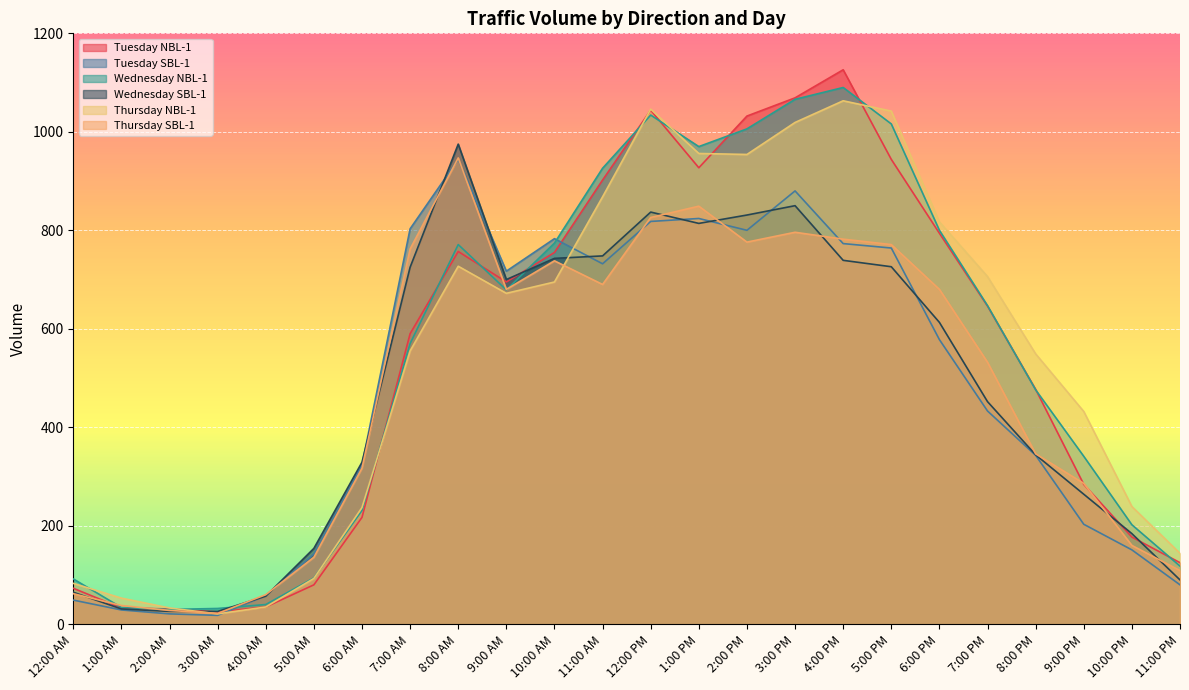

Reading right to left, list all the values displayed in this chart.

Tuesday NBL-1: 11:00 PM=125	10:00 PM=177	9:00 PM=284	8:00 PM=477	7:00 PM=646	6:00 PM=794	5:00 PM=944	4:00 PM=1126	3:00 PM=1069	2:00 PM=1032	1:00 PM=927	12:00 PM=1044	11:00 AM=902	10:00 AM=755	9:00 AM=695	8:00 AM=757	7:00 AM=590	6:00 AM=217	5:00 AM=80	4:00 AM=35	3:00 AM=25	2:00 AM=31	1:00 AM=33	12:00 AM=73
Tuesday SBL-1: 11:00 PM=80	10:00 PM=151	9:00 PM=203	8:00 PM=343	7:00 PM=433	6:00 PM=578	5:00 PM=764	4:00 PM=773	3:00 PM=880	2:00 PM=800	1:00 PM=824	12:00 PM=818	11:00 AM=732	10:00 AM=783	9:00 AM=717	8:00 AM=944	7:00 AM=803	6:00 AM=324	5:00 AM=143	4:00 AM=58	3:00 AM=18	2:00 AM=21	1:00 AM=29	12:00 AM=49
Wednesday NBL-1: 11:00 PM=118	10:00 PM=202	9:00 PM=341	8:00 PM=476	7:00 PM=647	6:00 PM=800	5:00 PM=1016	4:00 PM=1090	3:00 PM=1066	2:00 PM=1006	1:00 PM=970	12:00 PM=1034	11:00 AM=926	10:00 AM=774	9:00 AM=679	8:00 AM=771	7:00 AM=570	6:00 AM=231	5:00 AM=94	4:00 AM=40	3:00 AM=32	2:00 AM=30	1:00 AM=34	12:00 AM=92
Wednesday SBL-1: 11:00 PM=90	10:00 PM=184	9:00 PM=264	8:00 PM=344	7:00 PM=452	6:00 PM=613	5:00 PM=726	4:00 PM=739	3:00 PM=850	2:00 PM=831	1:00 PM=814	12:00 PM=837	11:00 AM=748	10:00 AM=743	9:00 AM=700	8:00 AM=975	7:00 AM=725	6:00 AM=329	5:00 AM=154	4:00 AM=57	3:00 AM=26	2:00 AM=26	1:00 AM=31	12:00 AM=65
Thursday NBL-1: 11:00 PM=144	10:00 PM=239	9:00 PM=432	8:00 PM=549	7:00 PM=706	6:00 PM=817	5:00 PM=1042	4:00 PM=1063	3:00 PM=1019	2:00 PM=954	1:00 PM=956	12:00 PM=1046	11:00 AM=868	10:00 AM=695	9:00 AM=672	8:00 AM=727	7:00 AM=555	6:00 AM=237	5:00 AM=93	4:00 AM=35	3:00 AM=21	2:00 AM=33	1:00 AM=53	12:00 AM=83
Thursday SBL-1: 11:00 PM=109	10:00 PM=160	9:00 PM=286	8:00 PM=346	7:00 PM=532	6:00 PM=680	5:00 PM=771	4:00 PM=782	3:00 PM=796	2:00 PM=776	1:00 PM=849	12:00 PM=826	11:00 AM=690	10:00 AM=738	9:00 AM=680	8:00 AM=947	7:00 AM=762	6:00 AM=317	5:00 AM=136	4:00 AM=60	3:00 AM=22	2:00 AM=28	1:00 AM=38	12:00 AM=62